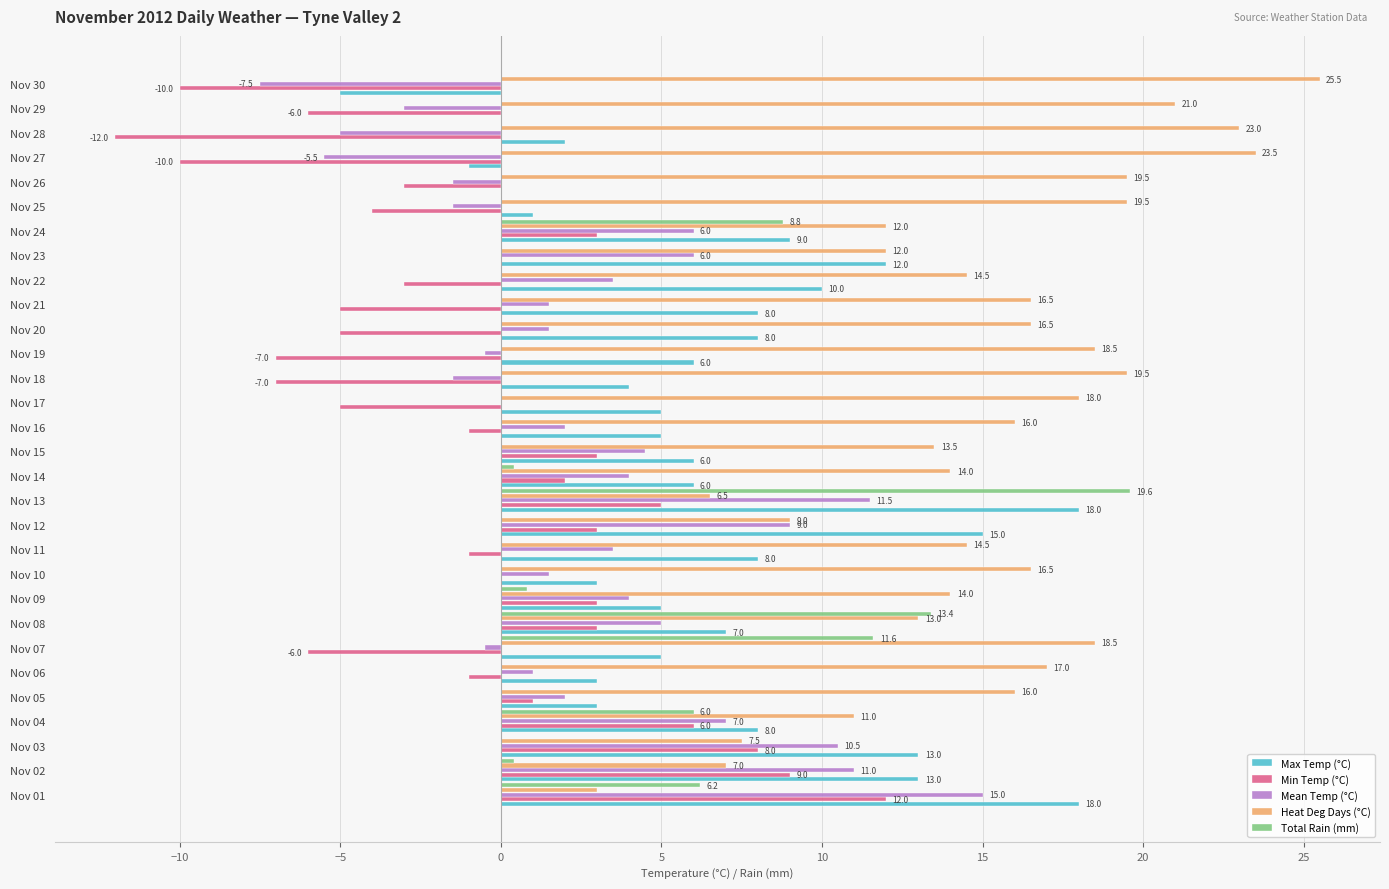

Which series has the largest range (max minus min)?

Min Temp (°C)